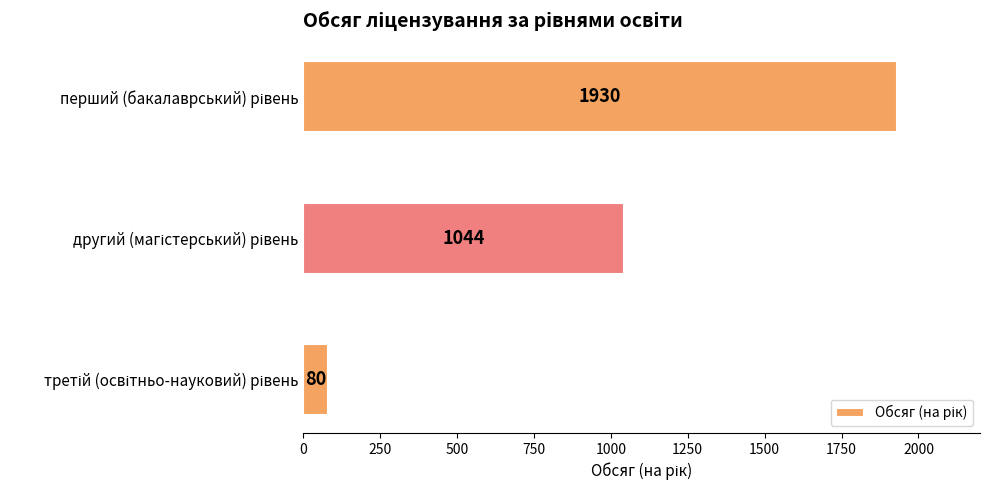

Reading bottom to top, list all the values displayed in this chart.

80	1044	1930